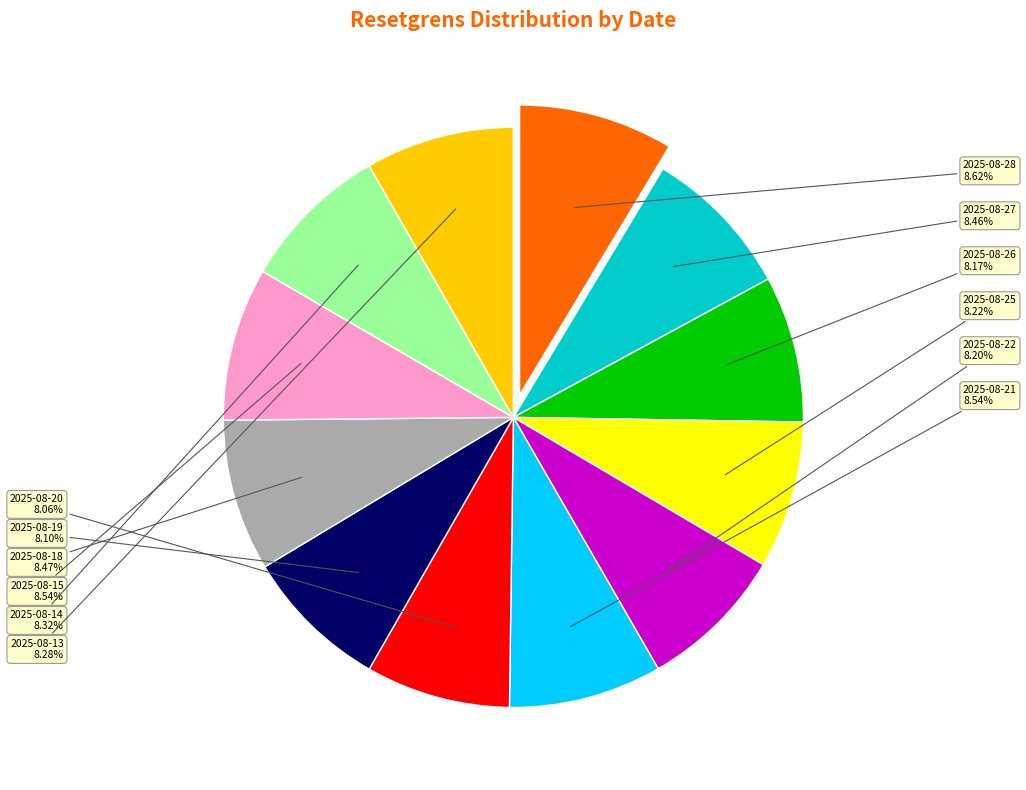

How many segments does this pie chart have?

12